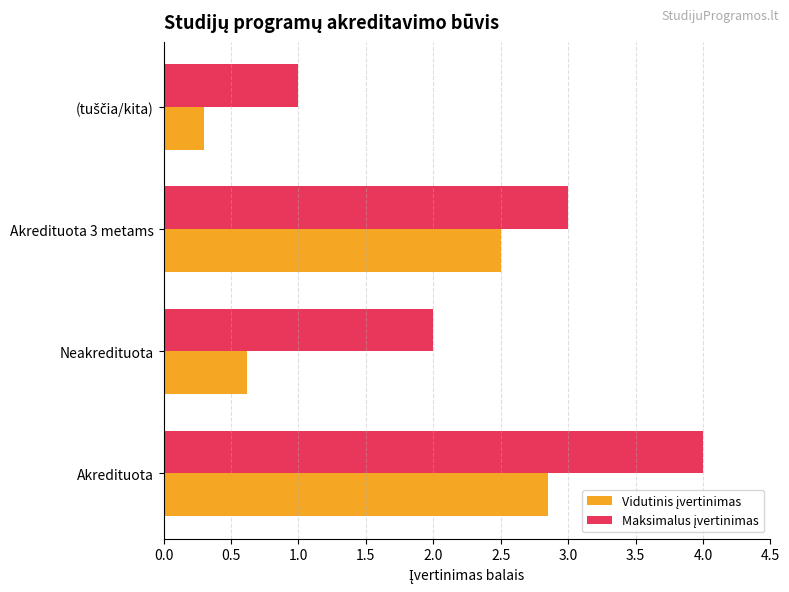

What is the difference between the highest and lowest values at Akredituota 3 metams?

0.5